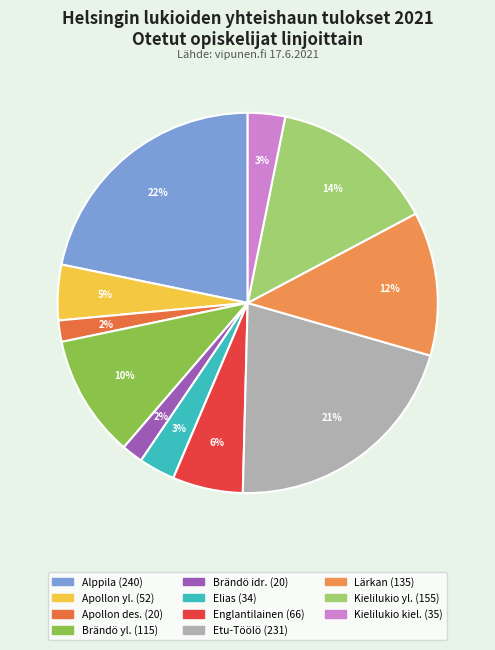

To the nearest percent, what is the average slice percentage?

9%